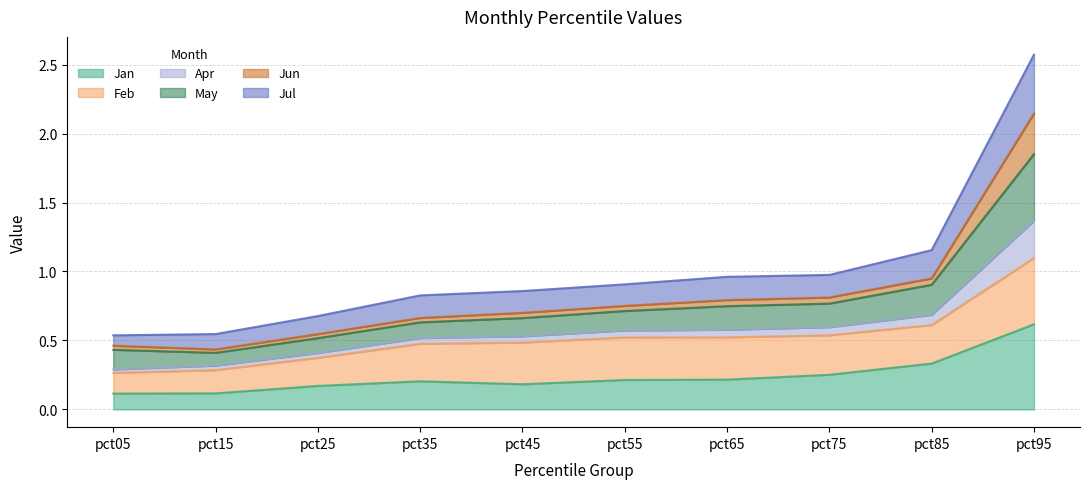

How many lines are shown in the chart?

6